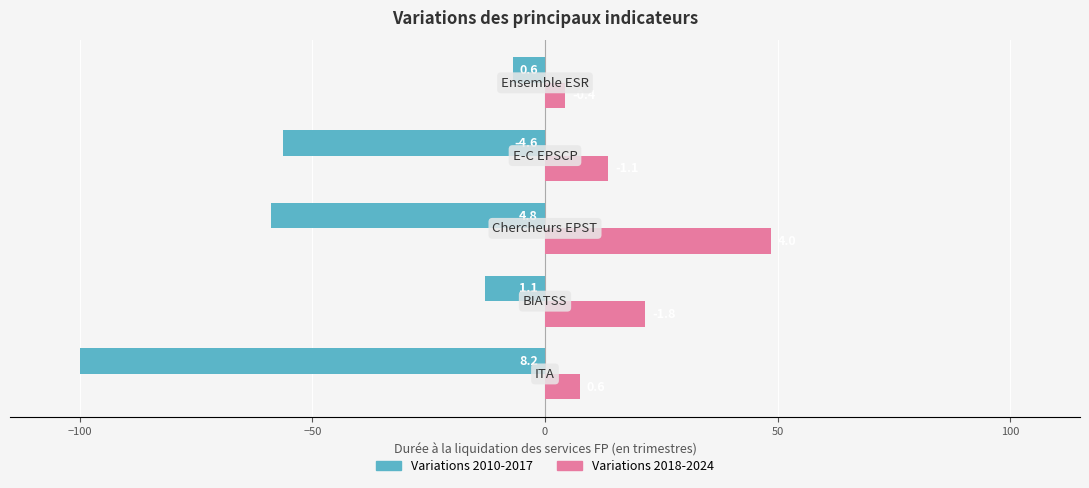

What are all the series names shown in the legend?

Variations 2010-2017, Variations 2018-2024